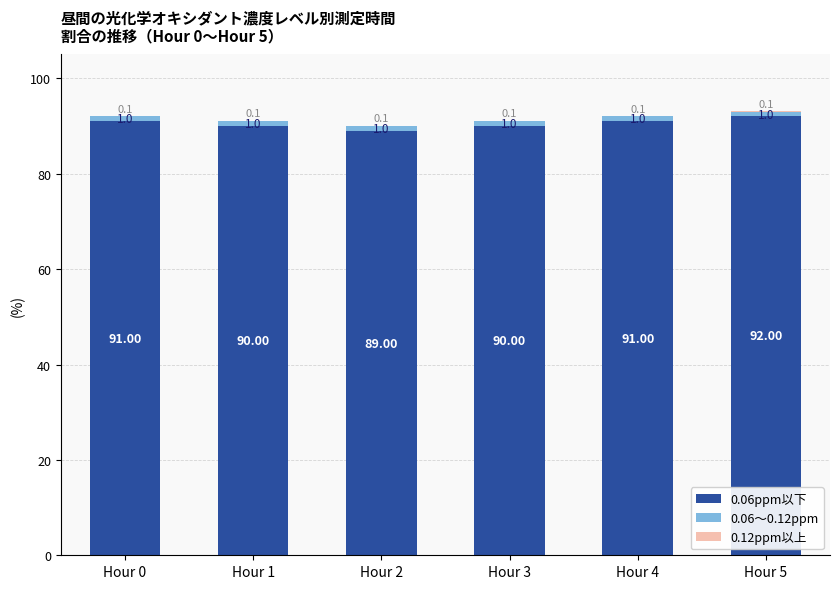

What is the sum of the 0.06ppm以下 values at Hour 5 and Hour 3?

182.0